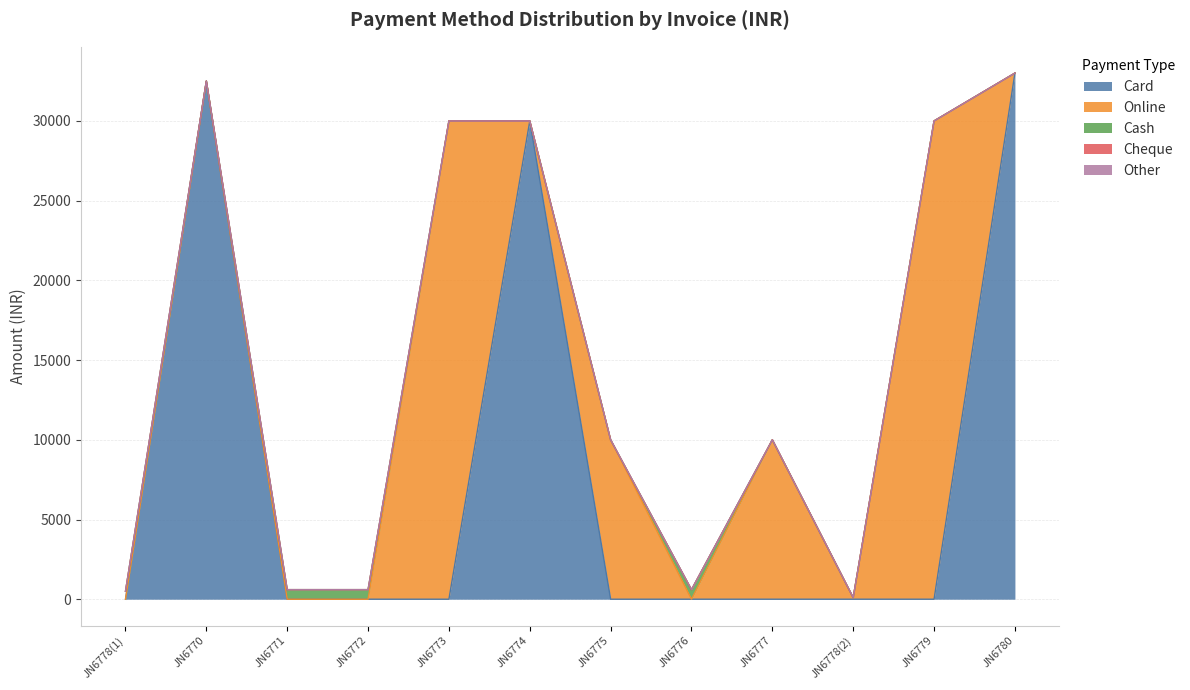

Between JN6777 and JN6778(2), which is larger?

JN6777